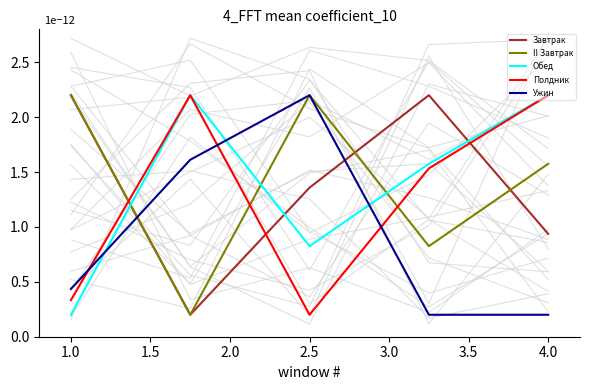

What is the average value of the Полдник series?

1.3